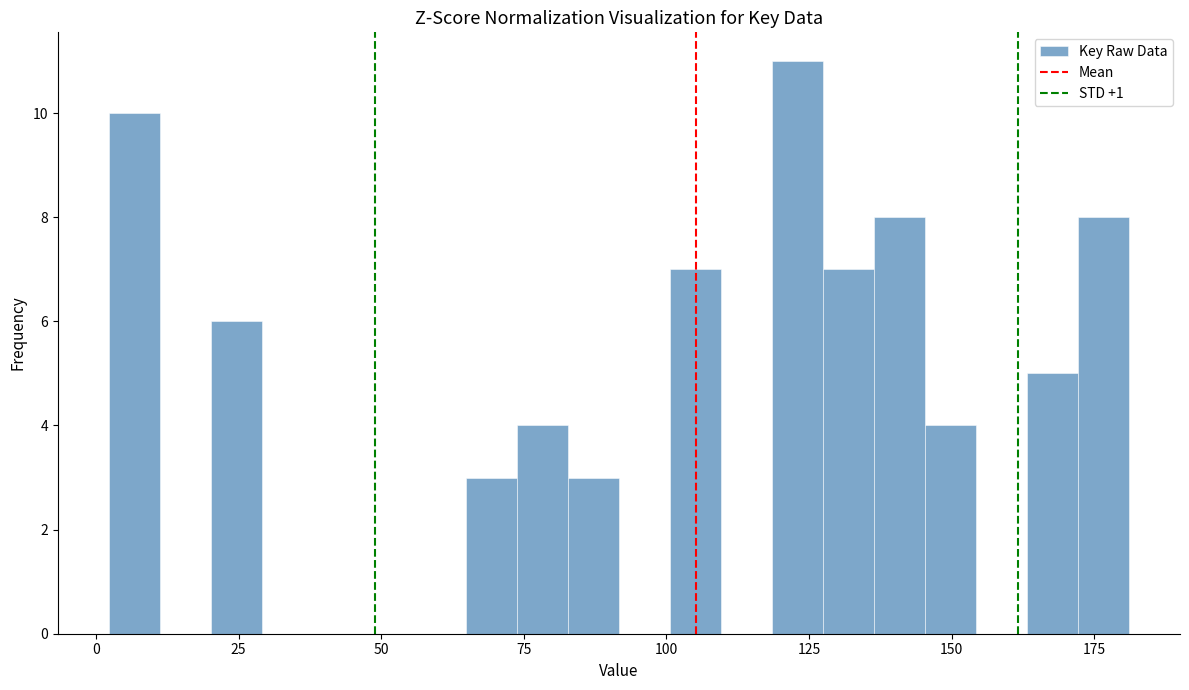

Read against the x-axis, roughly where is the centre of the tallest bar?

125